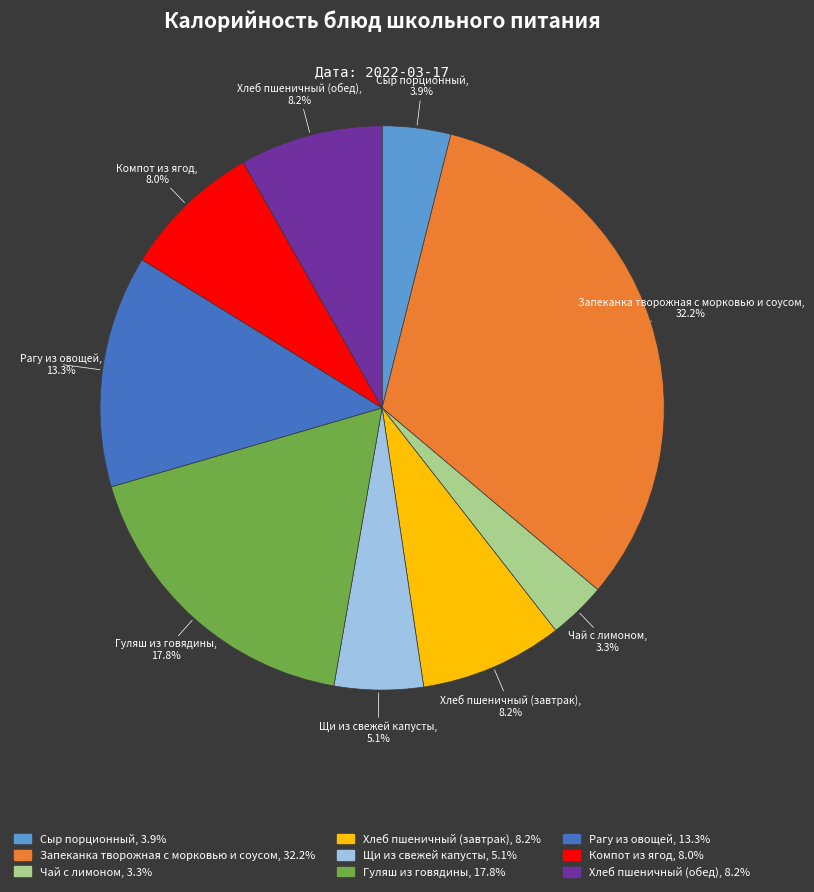

Does any single category account for the majority?

No